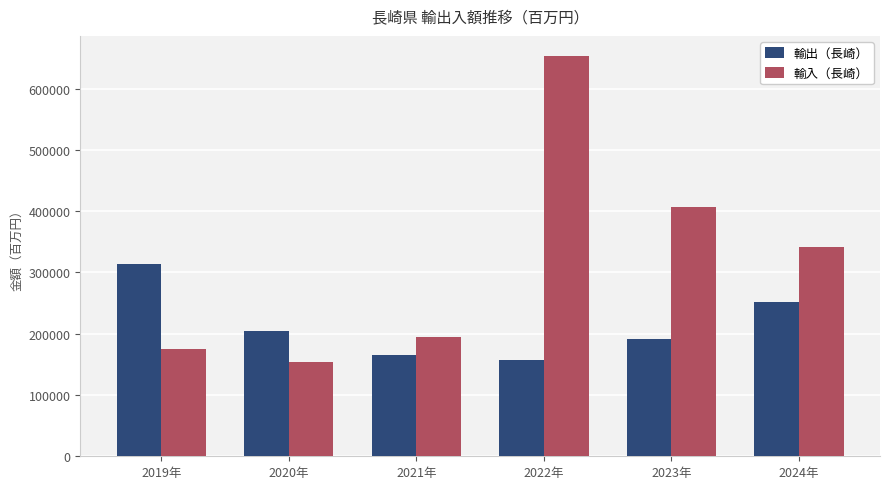

What is the highest value of the 輸入（長崎） series?

653477.8